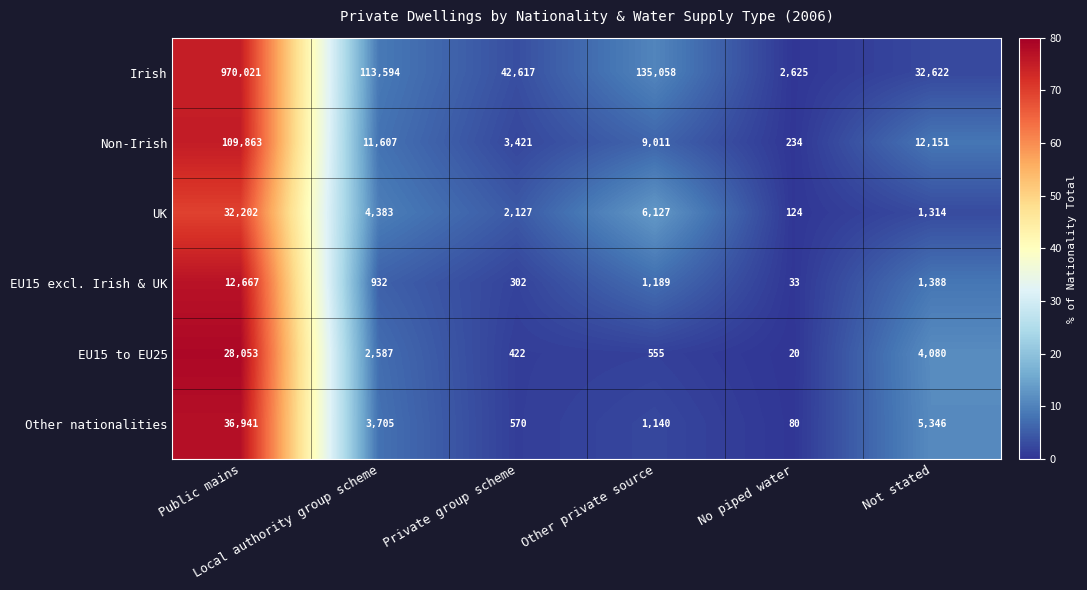

What is the spread (max minus min) of values at Other private source?

134503